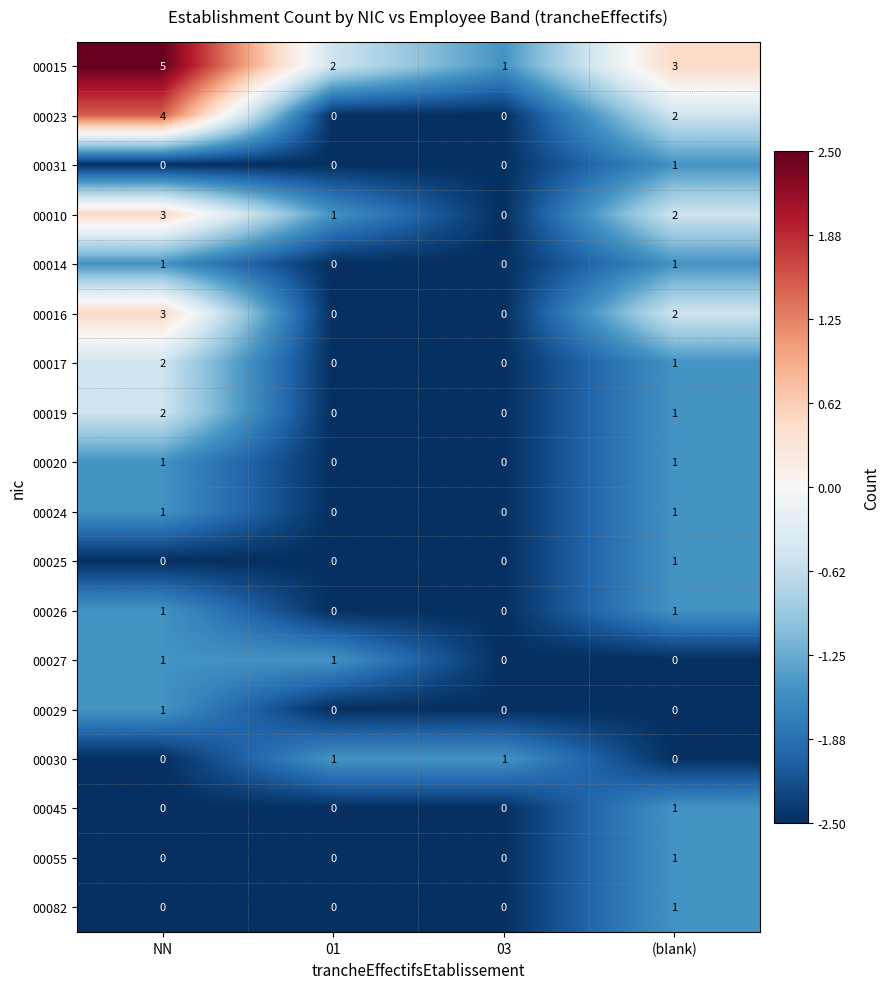

Which category has the highest value across all series?

NN